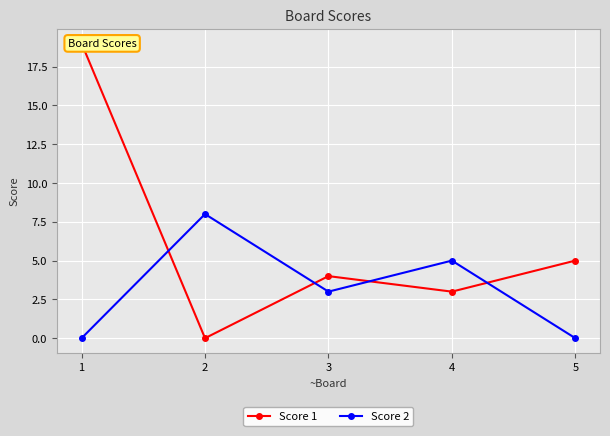

What are all the series names shown in the legend?

Score 1, Score 2